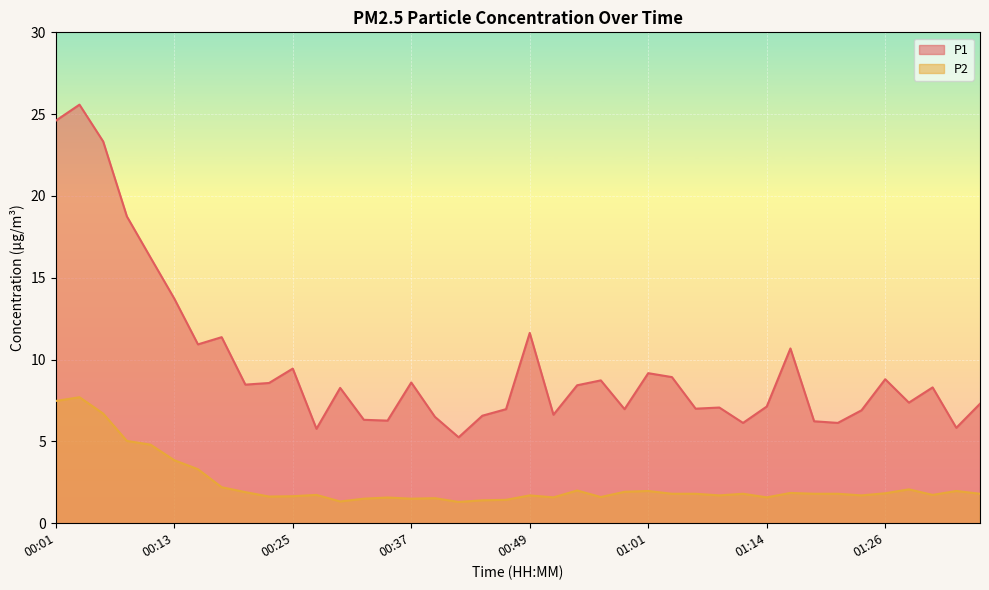

Reading left to right, extract all data points from this chart.

P1: 24.6	25.6	23.3	18.8	16.2	13.7	10.9	11.4	8.5	8.6	9.4	5.8	8.3	6.3	6.3	8.6	6.5	5.2	6.6	7.0	11.6	6.6	8.4	8.7	7.0	9.2	8.9	7.0	7.1	6.1	7.1	10.7	6.2	6.1	6.9	8.8	7.4	8.3	5.8	7.3
P2: 7.5	7.7	6.7	5.0	4.8	3.9	3.3	2.2	1.9	1.6	1.6	1.7	1.3	1.5	1.6	1.5	1.5	1.3	1.4	1.4	1.7	1.6	2.0	1.6	1.9	2.0	1.8	1.8	1.7	1.8	1.6	1.9	1.8	1.8	1.7	1.8	2.1	1.7	2.0	1.8